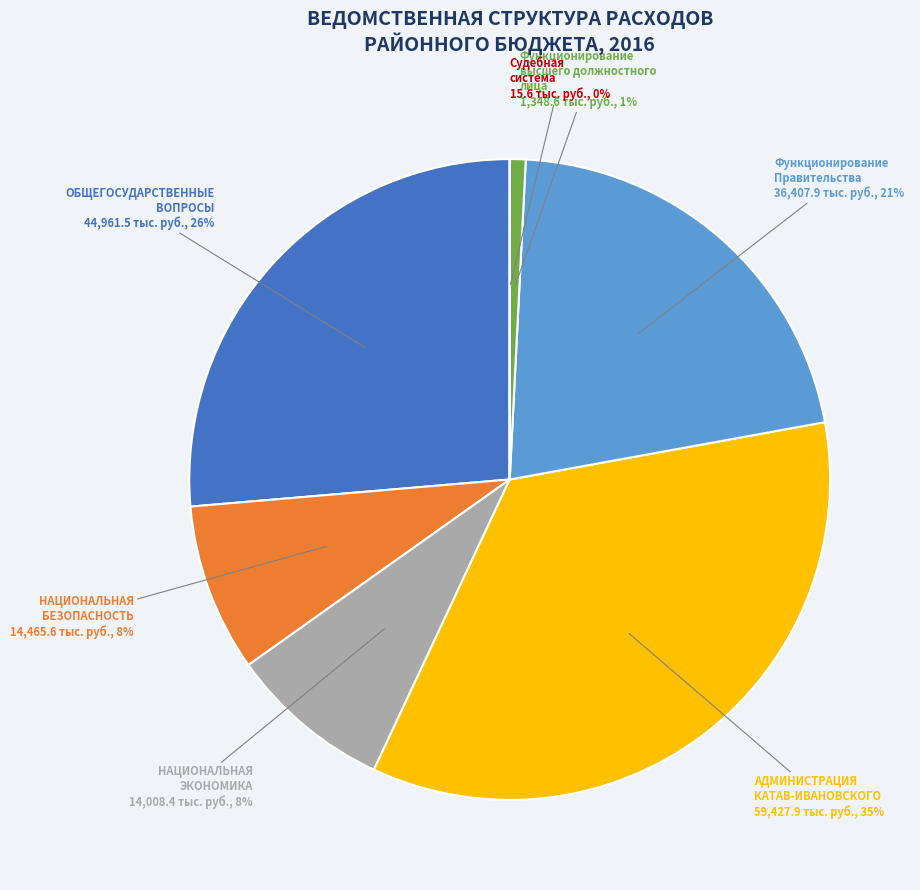

Which slice is the largest?

АДМИНИСТРАЦИЯ КАТАВ-ИВАНОВСКОГО